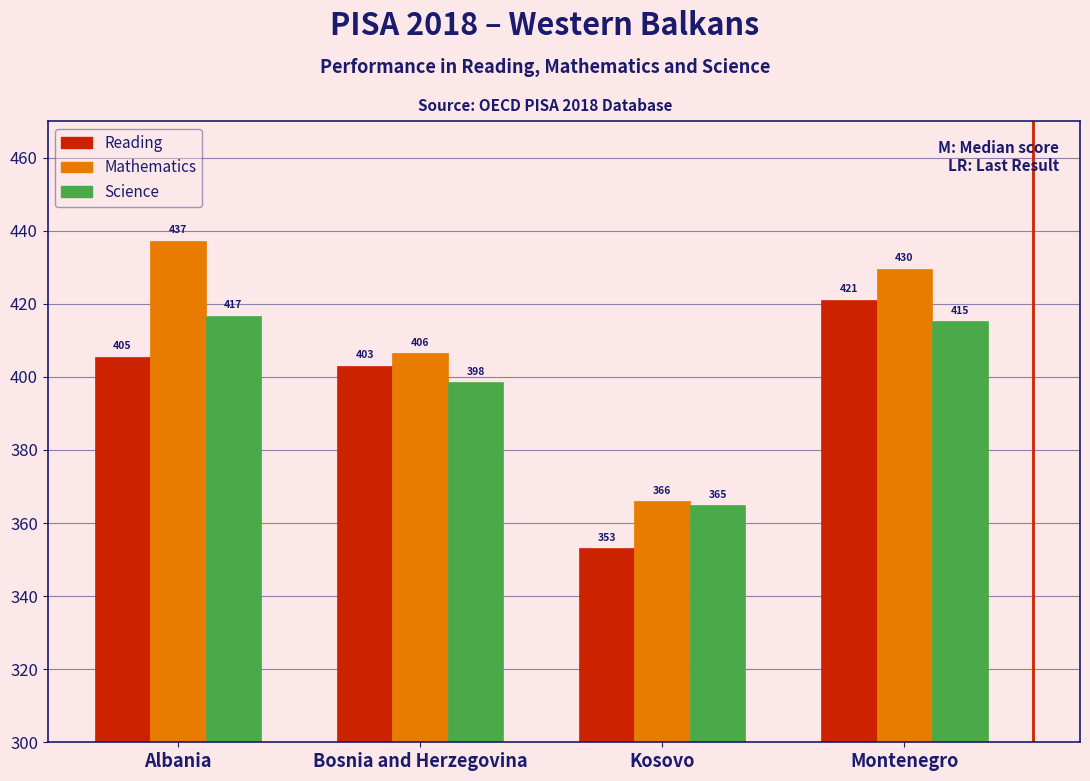

What is the difference between the maximum and minimum values in the Reading series?

68.0